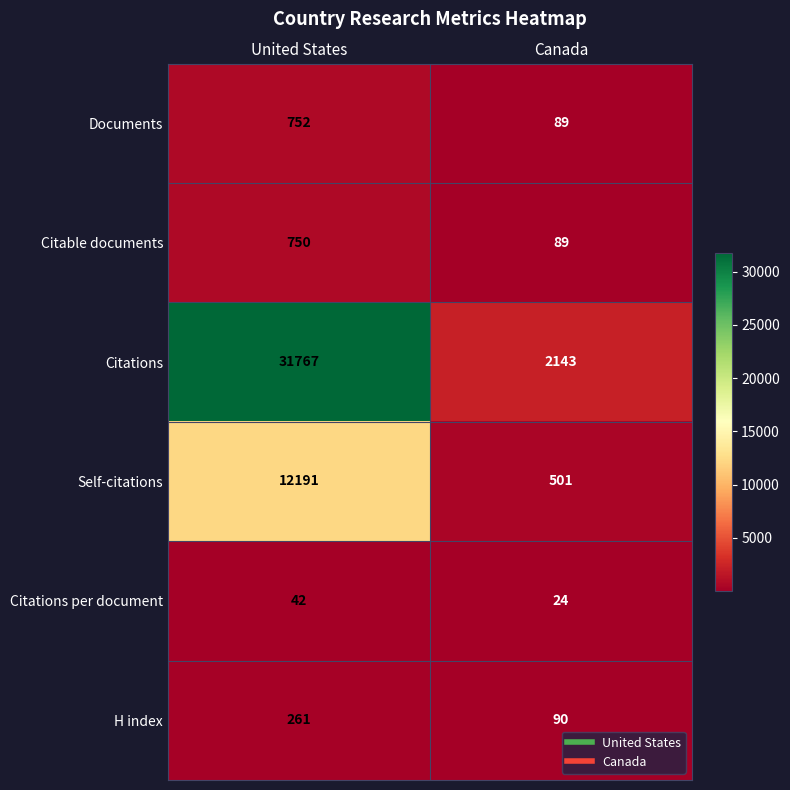

What is the difference between the highest and lowest values at United States?

31725